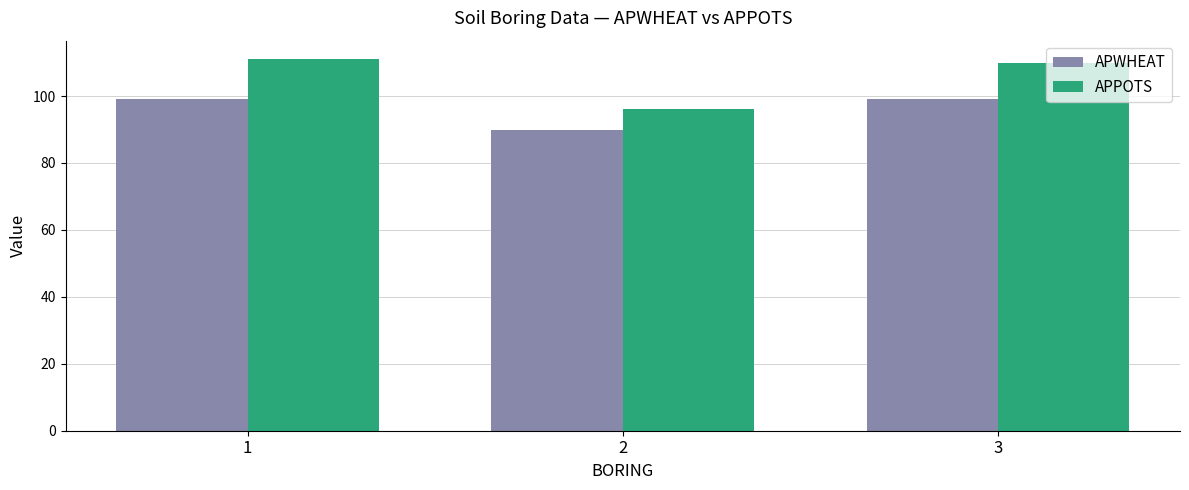

What are all the series names shown in the legend?

APWHEAT, APPOTS